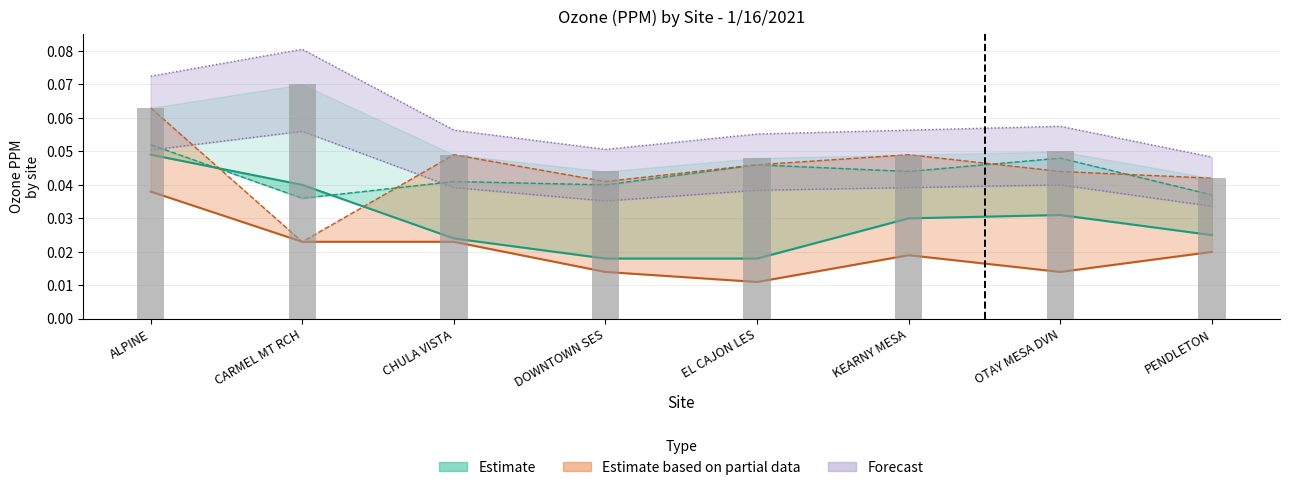

What is the maximum value shown in the chart?

0.1